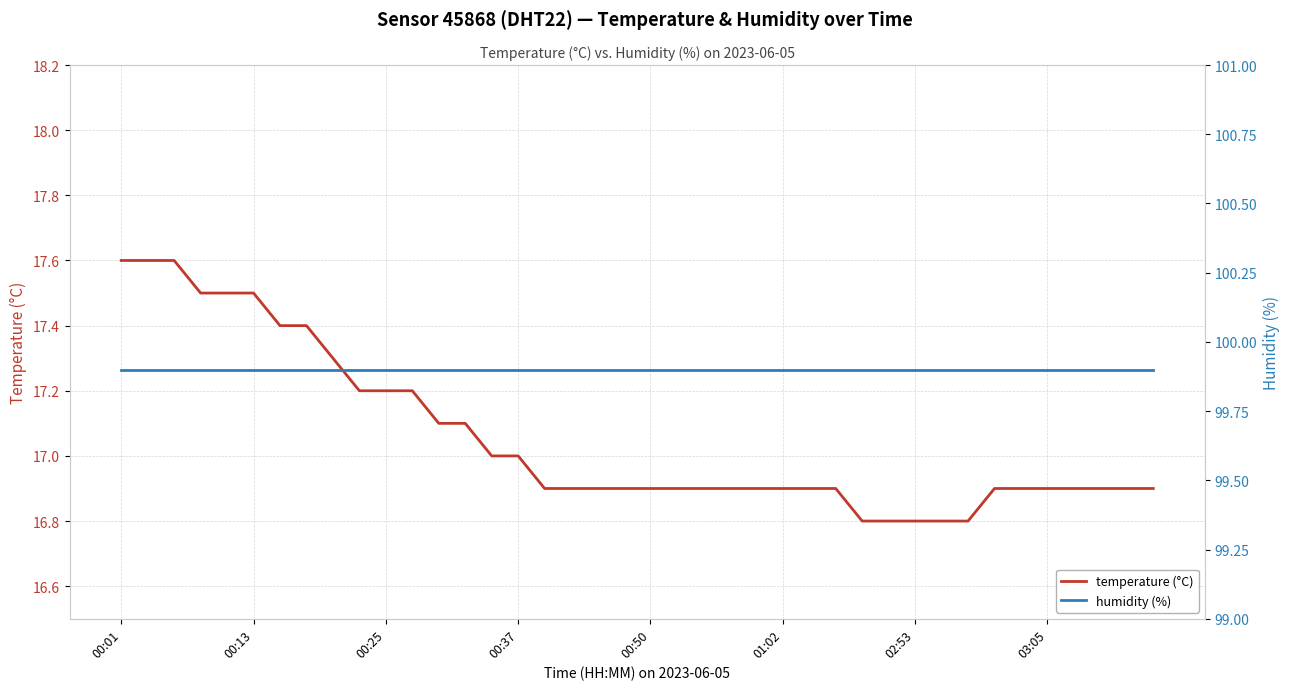

What is the highest value of the humidity (%) series?

99.9